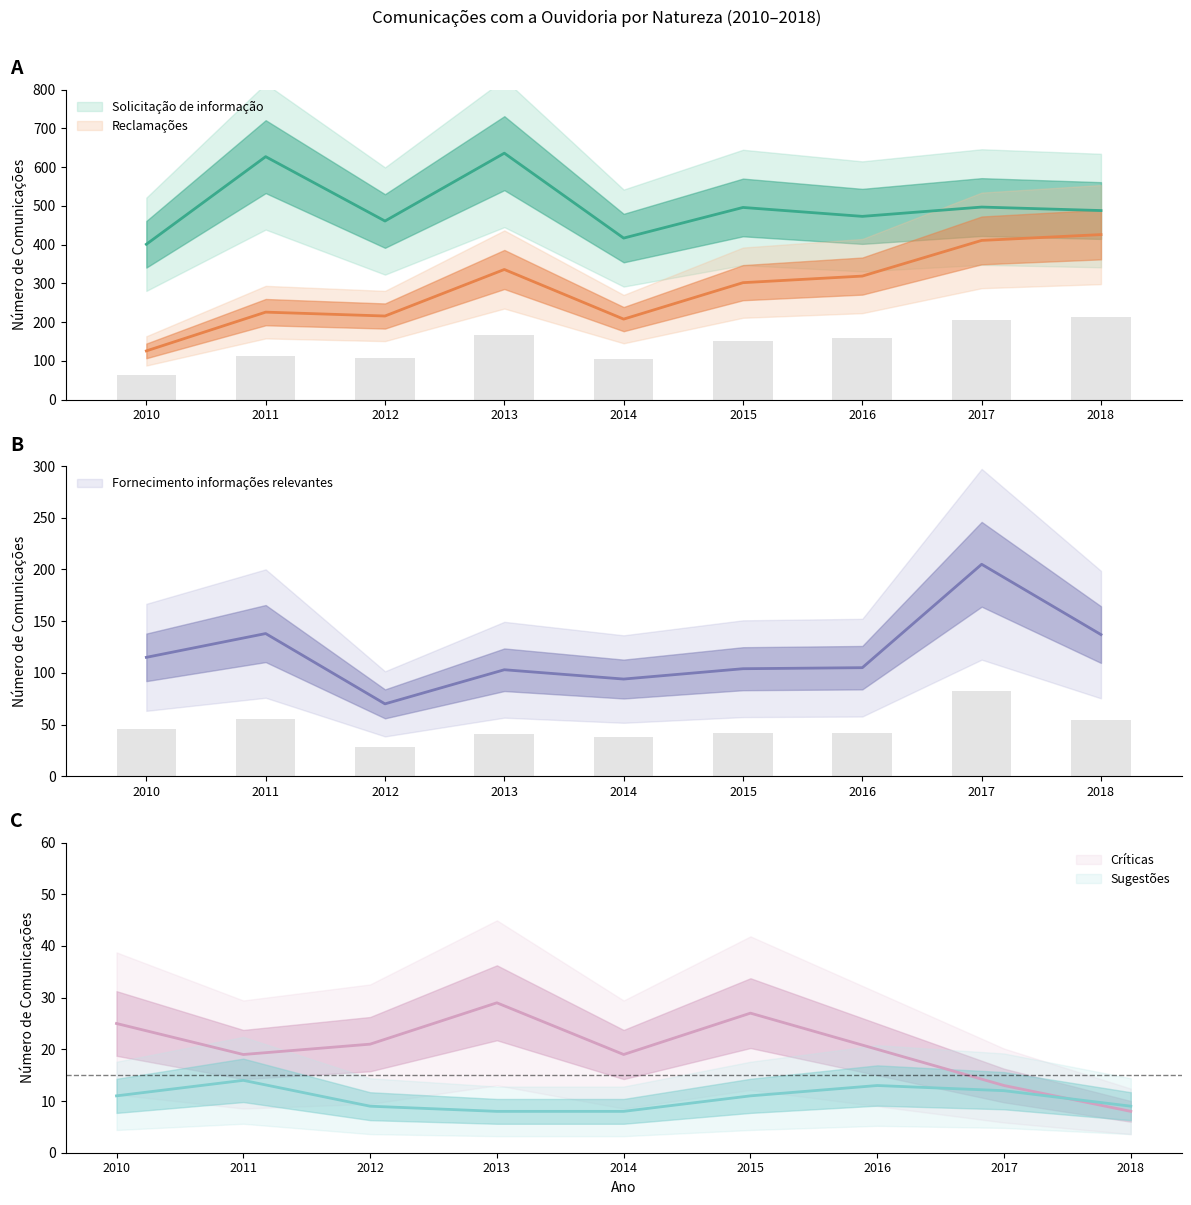

At 2015, list the series in order from largest to smallest.

Solicitação de informação, Reclamações, Fornecimento informações relevantes, Críticas, Sugestões